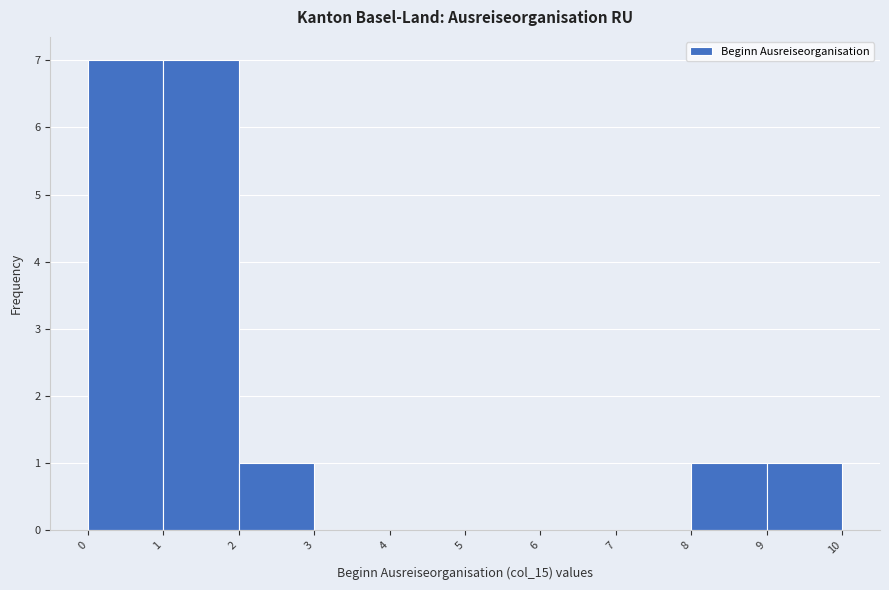

How tall is the bar that spans 1 to 2 on the x-axis? The values are not printed on the chart, so give them approximately, as read against the axis.

7